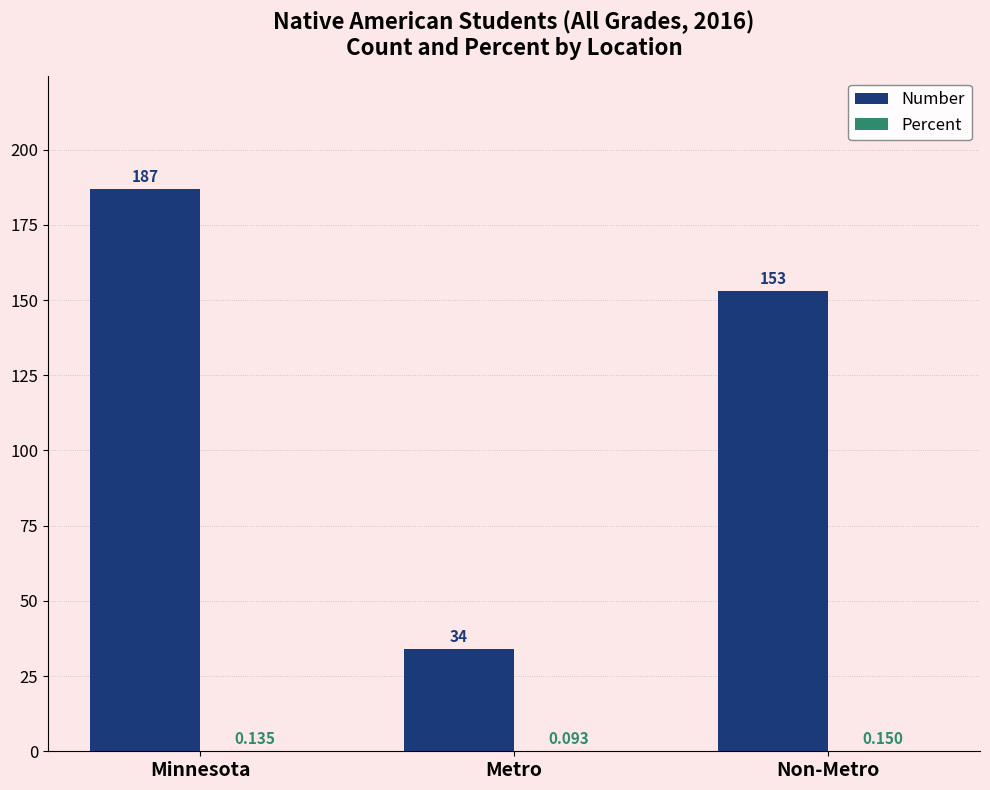

At which category does the chart reach its peak across all series?

Minnesota